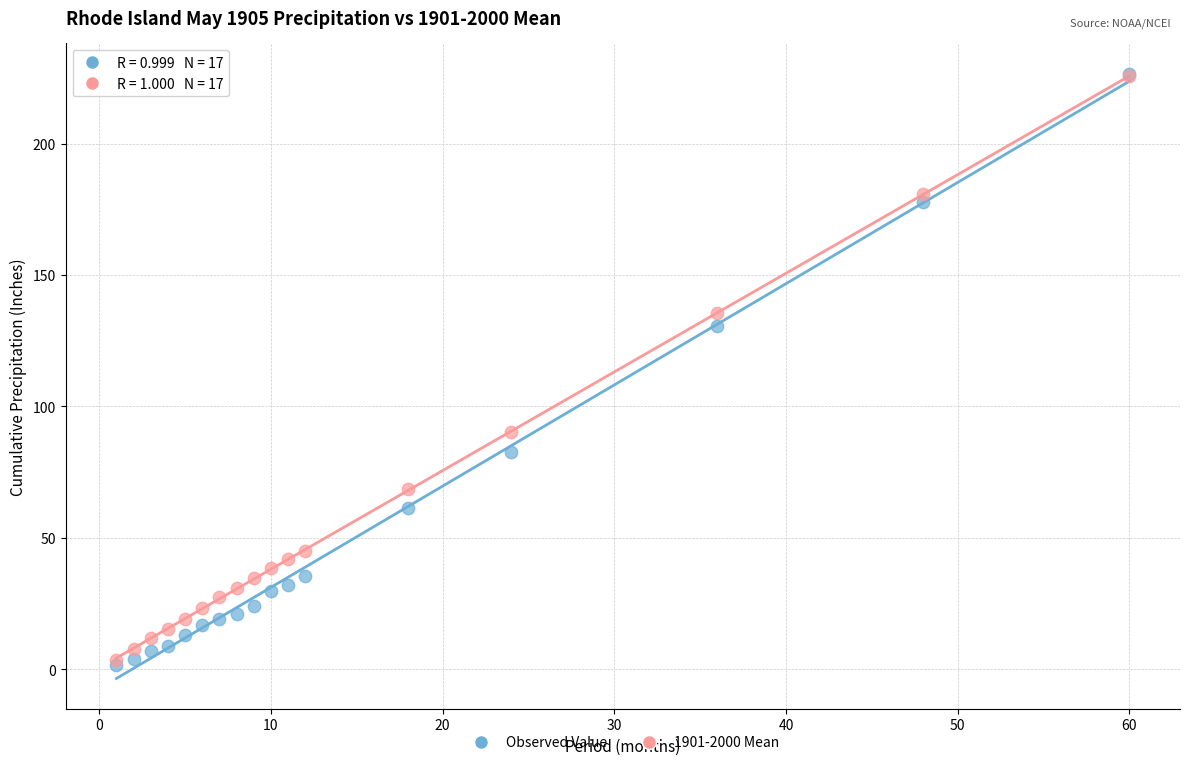

In the Observed Value series, what Y value is closest to 114?

130.7